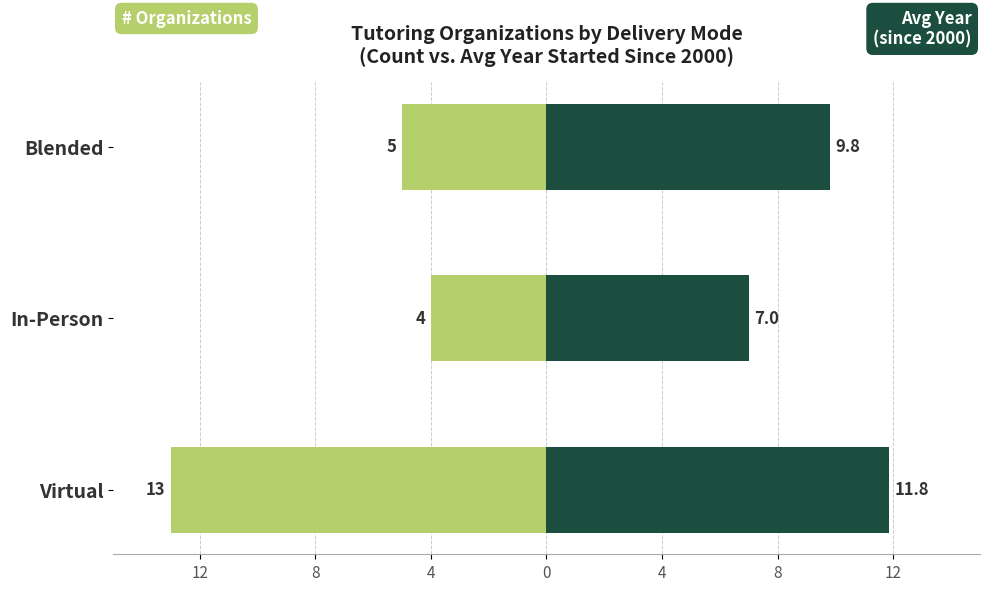

What is the approximate value of Avg Year Started (since 2000) at Virtual?

11.8